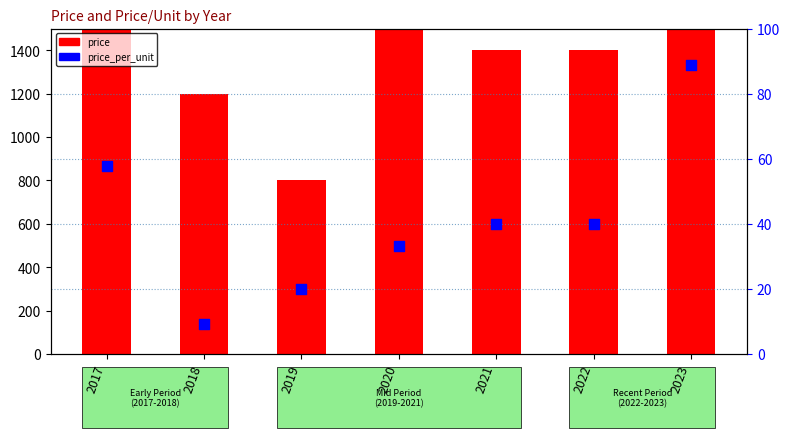

Which series reaches the maximum Y coordinate?

price